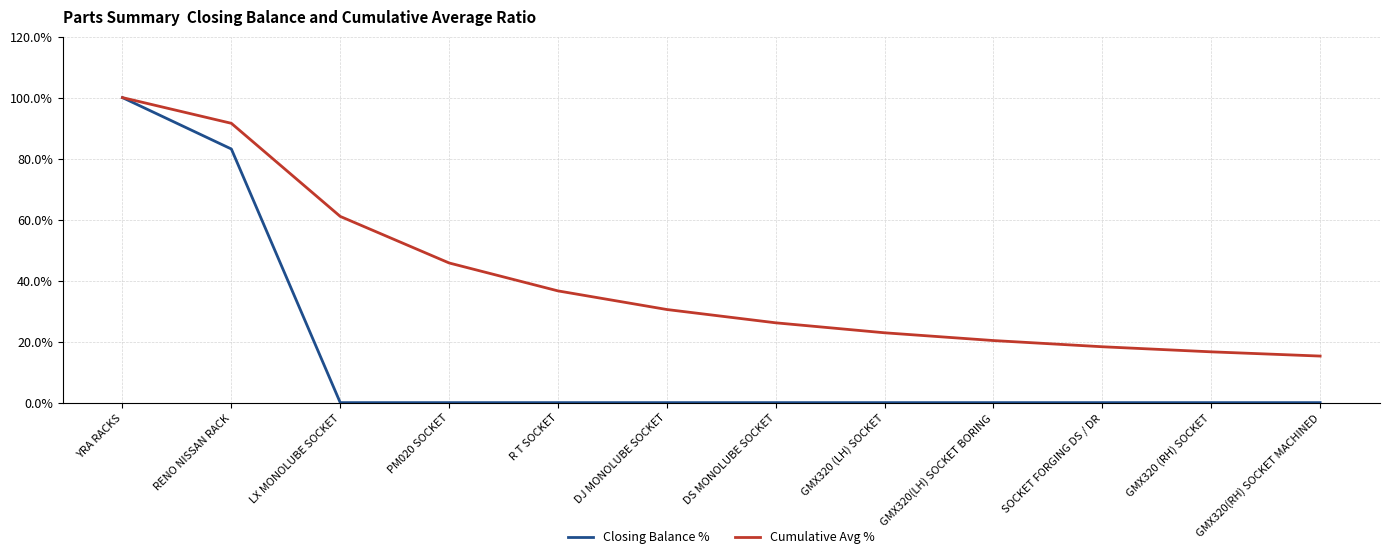

At which label is Closing Balance % closest to 50?

RENO NISSAN RACK